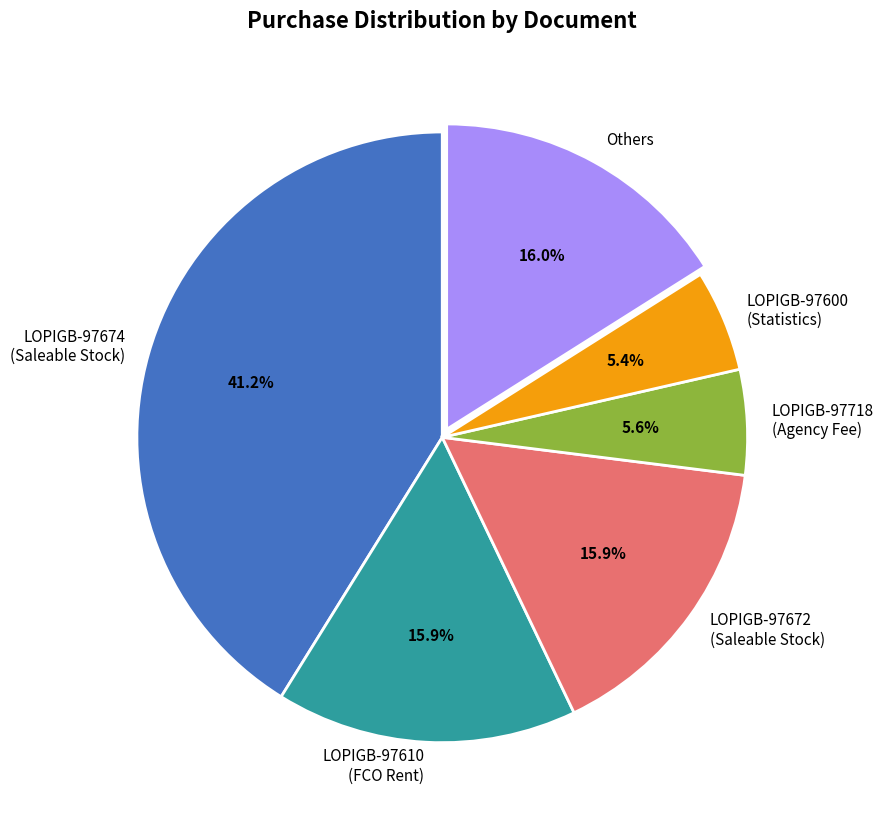

Which slice is the largest?

LOPIGB-97674 (Saleable Stock)